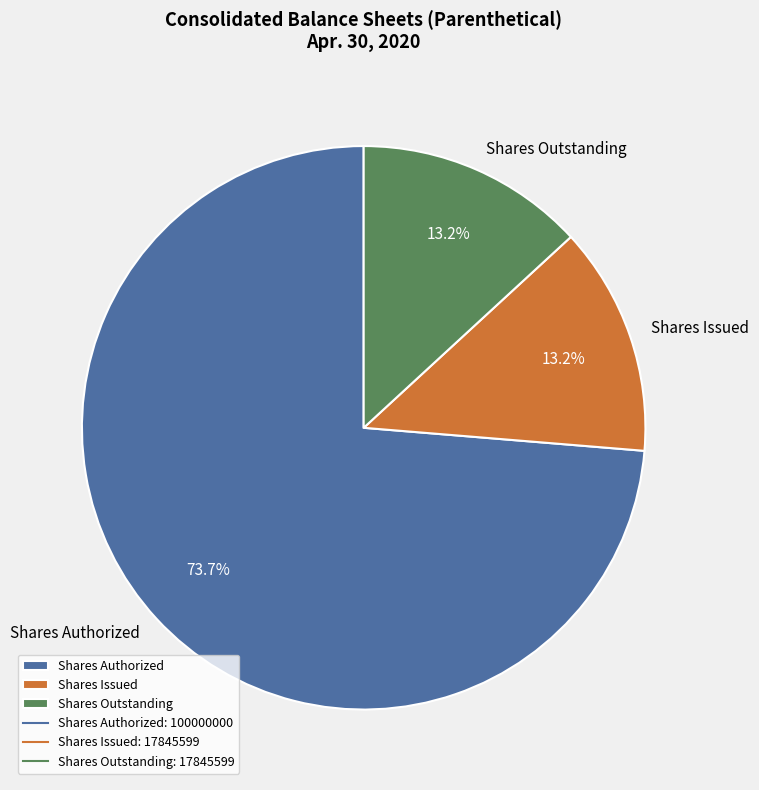

Which has a higher value, Shares Issued or Shares Authorized?

Shares Authorized